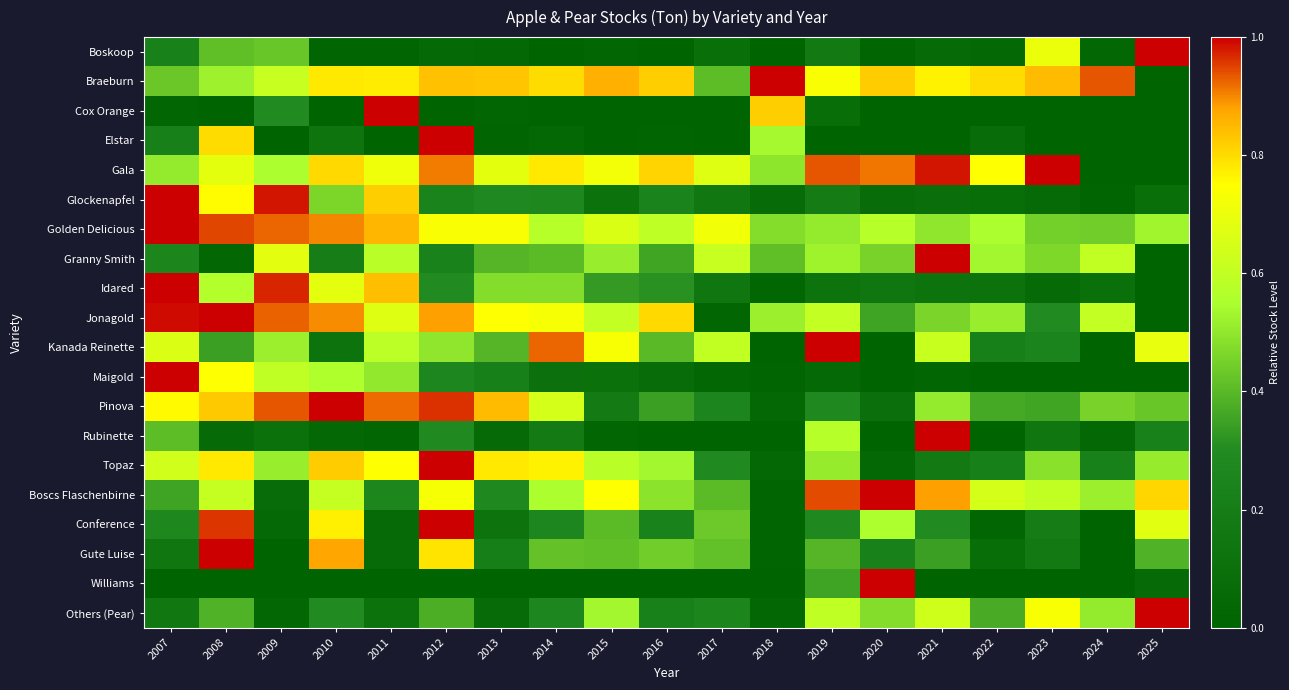

Reading left to right, list all the values displayed in this chart.

Boskoop: 2007=0.2	2008=0.4	2009=0.4	2010=0.0	2011=0.0	2012=0.1	2013=0.0	2014=0.0	2015=0.0	2016=0.0	2017=0.1	2018=0.0	2019=0.2	2020=0.0	2021=0.1	2022=0.0	2023=0.7	2024=0.0	2025=1.0
Braeburn: 2007=0.4	2008=0.5	2009=0.6	2010=0.8	2011=0.8	2012=0.8	2013=0.8	2014=0.8	2015=0.9	2016=0.8	2017=0.4	2018=1.0	2019=0.7	2020=0.8	2021=0.8	2022=0.8	2023=0.8	2024=0.9	2025=0.0
Cox Orange: 2007=0.0	2008=0.0	2009=0.3	2010=0.0	2011=1.0	2012=0.0	2013=0.0	2014=0.0	2015=0.0	2016=0.0	2017=0.0	2018=0.8	2019=0.1	2020=0.0	2021=0.0	2022=0.0	2023=0.0	2024=0.0	2025=0.0
Elstar: 2007=0.2	2008=0.8	2009=0.0	2010=0.1	2011=0.0	2012=1.0	2013=0.0	2014=0.0	2015=0.0	2016=0.0	2017=0.0	2018=0.5	2019=0.0	2020=0.0	2021=0.0	2022=0.1	2023=0.0	2024=0.0	2025=0.0
Gala: 2007=0.5	2008=0.7	2009=0.5	2010=0.8	2011=0.7	2012=0.9	2013=0.7	2014=0.8	2015=0.7	2016=0.8	2017=0.7	2018=0.5	2019=0.9	2020=0.9	2021=1.0	2022=0.7	2023=1.0	2024=0.0	2025=0.0
Glockenapfel: 2007=1.0	2008=0.8	2009=1.0	2010=0.5	2011=0.8	2012=0.2	2013=0.3	2014=0.3	2015=0.1	2016=0.2	2017=0.2	2018=0.1	2019=0.2	2020=0.1	2021=0.1	2022=0.1	2023=0.1	2024=0.0	2025=0.1
Golden Delicious: 2007=1.0	2008=0.9	2009=0.9	2010=0.9	2011=0.9	2012=0.7	2013=0.7	2014=0.6	2015=0.7	2016=0.6	2017=0.7	2018=0.5	2019=0.5	2020=0.6	2021=0.5	2022=0.5	2023=0.4	2024=0.4	2025=0.5
Granny Smith: 2007=0.3	2008=0.0	2009=0.7	2010=0.2	2011=0.6	2012=0.2	2013=0.4	2014=0.4	2015=0.5	2016=0.4	2017=0.6	2018=0.4	2019=0.5	2020=0.5	2021=1.0	2022=0.5	2023=0.5	2024=0.6	2025=0.0
Idared: 2007=1.0	2008=0.6	2009=1.0	2010=0.7	2011=0.8	2012=0.3	2013=0.5	2014=0.5	2015=0.3	2016=0.3	2017=0.1	2018=0.0	2019=0.1	2020=0.2	2021=0.1	2022=0.1	2023=0.1	2024=0.1	2025=0.0
Jonagold: 2007=1.0	2008=1.0	2009=0.9	2010=0.9	2011=0.7	2012=0.9	2013=0.7	2014=0.7	2015=0.6	2016=0.8	2017=0.0	2018=0.5	2019=0.6	2020=0.4	2021=0.5	2022=0.5	2023=0.3	2024=0.6	2025=0.0
Kanada Reinette: 2007=0.7	2008=0.3	2009=0.5	2010=0.1	2011=0.6	2012=0.5	2013=0.4	2014=0.9	2015=0.7	2016=0.4	2017=0.6	2018=0.0	2019=1.0	2020=0.0	2021=0.6	2022=0.2	2023=0.2	2024=0.0	2025=0.7
Maigold: 2007=1.0	2008=0.7	2009=0.6	2010=0.6	2011=0.5	2012=0.3	2013=0.2	2014=0.1	2015=0.1	2016=0.1	2017=0.0	2018=0.0	2019=0.1	2020=0.0	2021=0.0	2022=0.0	2023=0.0	2024=0.0	2025=0.0
Pinova: 2007=0.8	2008=0.8	2009=0.9	2010=1.0	2011=0.9	2012=1.0	2013=0.8	2014=0.6	2015=0.2	2016=0.3	2017=0.3	2018=0.0	2019=0.3	2020=0.1	2021=0.5	2022=0.4	2023=0.4	2024=0.5	2025=0.4
Rubinette: 2007=0.4	2008=0.1	2009=0.1	2010=0.0	2011=0.0	2012=0.3	2013=0.1	2014=0.2	2015=0.0	2016=0.0	2017=0.0	2018=0.0	2019=0.6	2020=0.0	2021=1.0	2022=0.0	2023=0.1	2024=0.0	2025=0.2
Topaz: 2007=0.6	2008=0.8	2009=0.5	2010=0.8	2011=0.7	2012=1.0	2013=0.8	2014=0.8	2015=0.6	2016=0.5	2017=0.3	2018=0.0	2019=0.5	2020=0.0	2021=0.2	2022=0.2	2023=0.5	2024=0.2	2025=0.5
Boscs Flaschenbirne: 2007=0.4	2008=0.6	2009=0.1	2010=0.6	2011=0.3	2012=0.7	2013=0.3	2014=0.5	2015=0.7	2016=0.5	2017=0.4	2018=0.0	2019=0.9	2020=1.0	2021=0.9	2022=0.6	2023=0.6	2024=0.5	2025=0.8
Conference: 2007=0.3	2008=1.0	2009=0.1	2010=0.8	2011=0.1	2012=1.0	2013=0.1	2014=0.3	2015=0.4	2016=0.2	2017=0.4	2018=0.0	2019=0.3	2020=0.6	2021=0.3	2022=0.0	2023=0.2	2024=0.0	2025=0.7
Gute Luise: 2007=0.1	2008=1.0	2009=0.0	2010=0.9	2011=0.1	2012=0.8	2013=0.2	2014=0.4	2015=0.4	2016=0.4	2017=0.4	2018=0.0	2019=0.4	2020=0.2	2021=0.3	2022=0.1	2023=0.2	2024=0.0	2025=0.4
Williams: 2007=0.0	2008=0.0	2009=0.0	2010=0.0	2011=0.0	2012=0.0	2013=0.0	2014=0.0	2015=0.0	2016=0.0	2017=0.0	2018=0.0	2019=0.4	2020=1.0	2021=0.0	2022=0.0	2023=0.0	2024=0.0	2025=0.1
Others (Pear): 2007=0.2	2008=0.4	2009=0.0	2010=0.3	2011=0.1	2012=0.4	2013=0.1	2014=0.3	2015=0.5	2016=0.2	2017=0.3	2018=0.0	2019=0.6	2020=0.5	2021=0.6	2022=0.4	2023=0.7	2024=0.5	2025=1.0